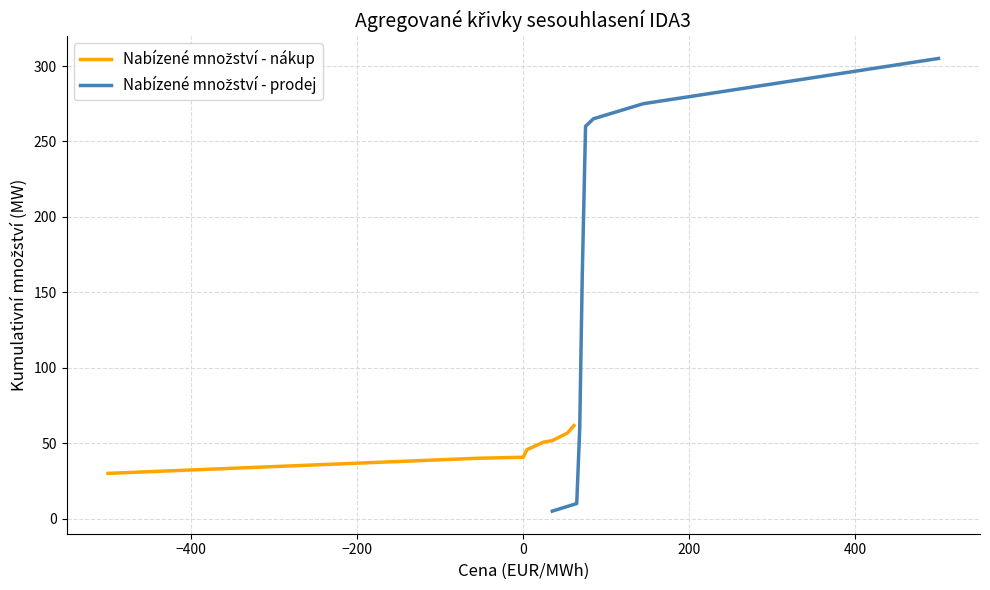

What is the maximum value for Nabízené množství - nákup?

61.7